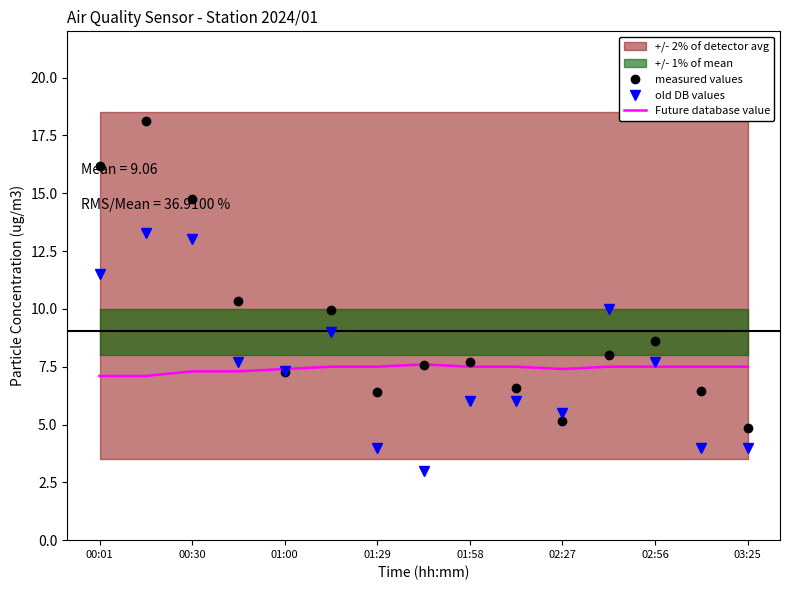

What is the minimum value for measured values?

4.8